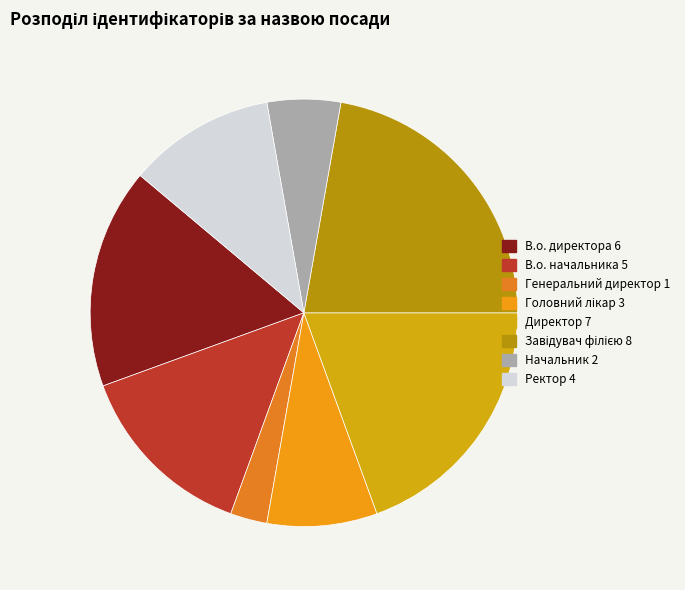

Count the number of slices in the pie.

8